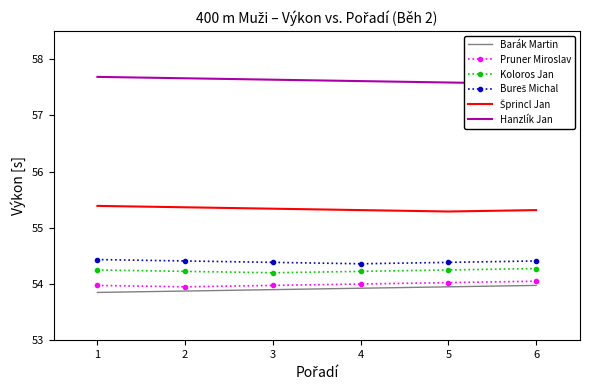

At which label does Bureš Michal reach its minimum?

4